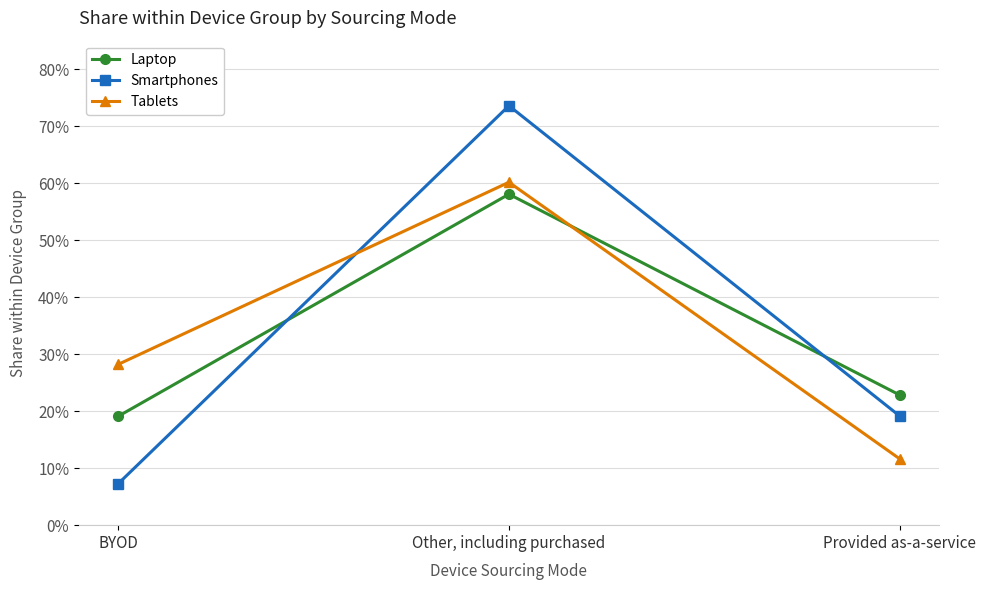

Reading left to right, extract all data points from this chart.

Laptop: 0.2	0.6	0.2
Smartphones: 0.1	0.7	0.2
Tablets: 0.3	0.6	0.1